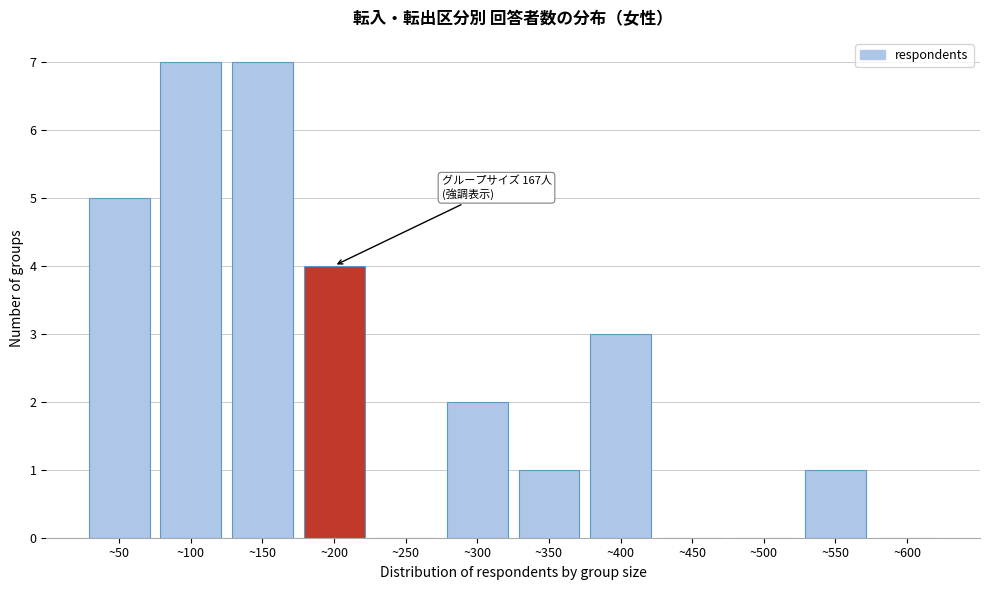

Reading left to right, extract all data points from this chart.

~50=5	~100=7	~150=7	~200=4	~250=0	~300=2	~350=1	~400=3	~450=0	~500=0	~550=1	~600=0